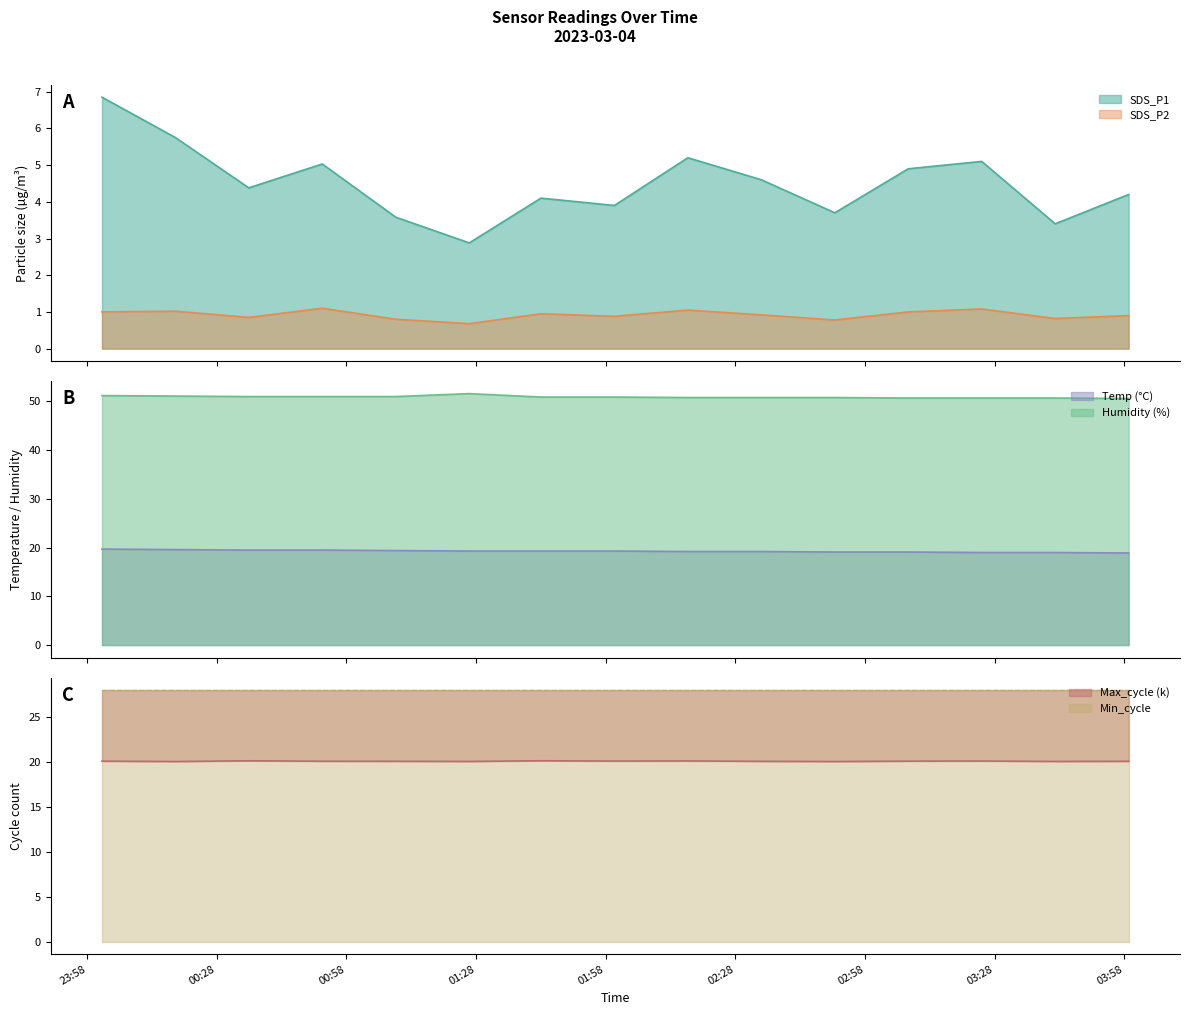

True or false: SDS_P1 and SDS_P2 intersect in this chart.

False